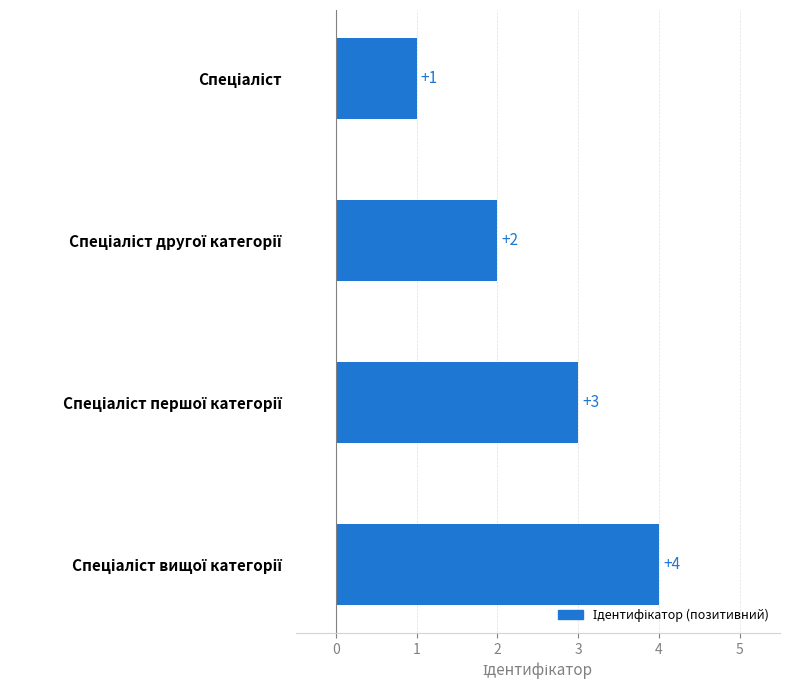

Count the values in the range 2 to 4.

3